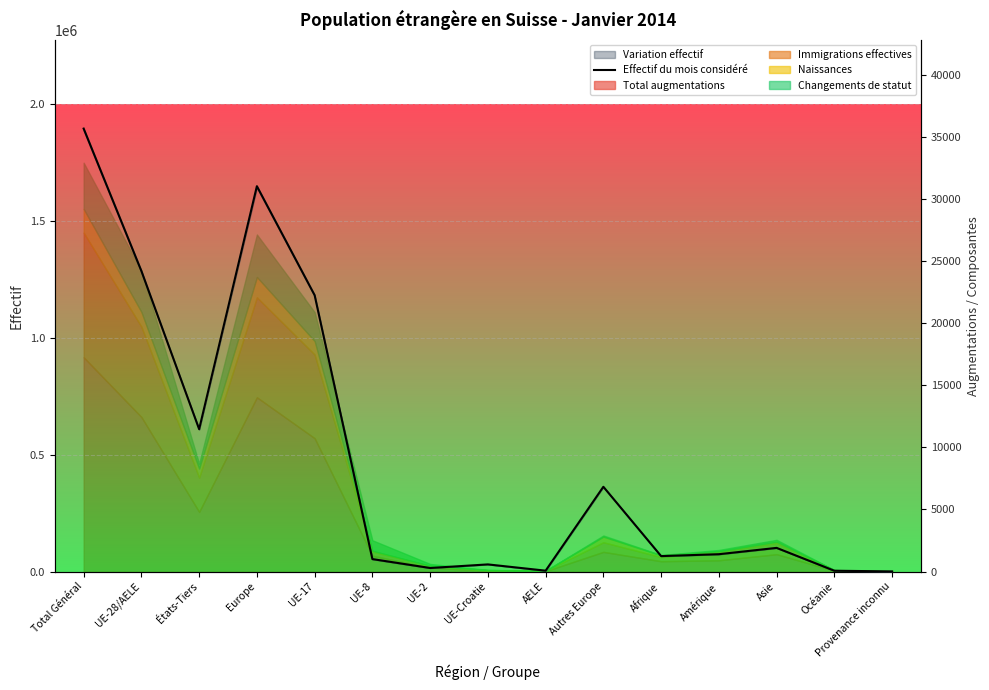

Rank the categories by value from lowest to highest.

Provenance inconnu, Océanie, AELE, UE-2, UE-Croatie, UE-8, Afrique, Amérique, Asie, Autres Europe, États-Tiers, UE-17, UE-28/AELE, Europe, Total Général